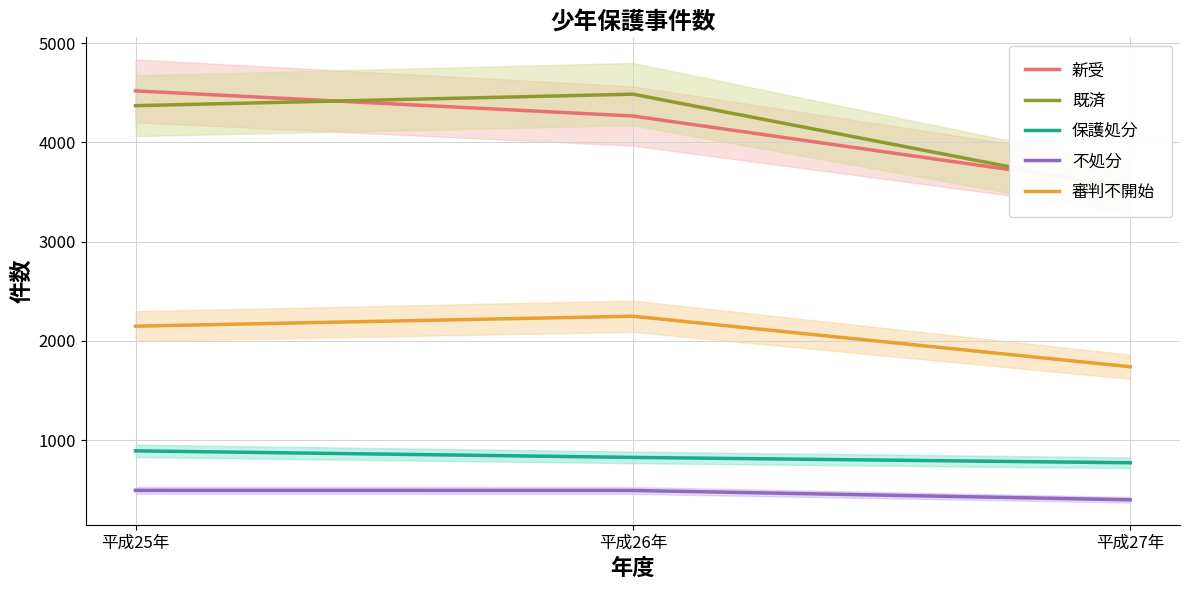

Which category has the highest value across all series?

平成25年